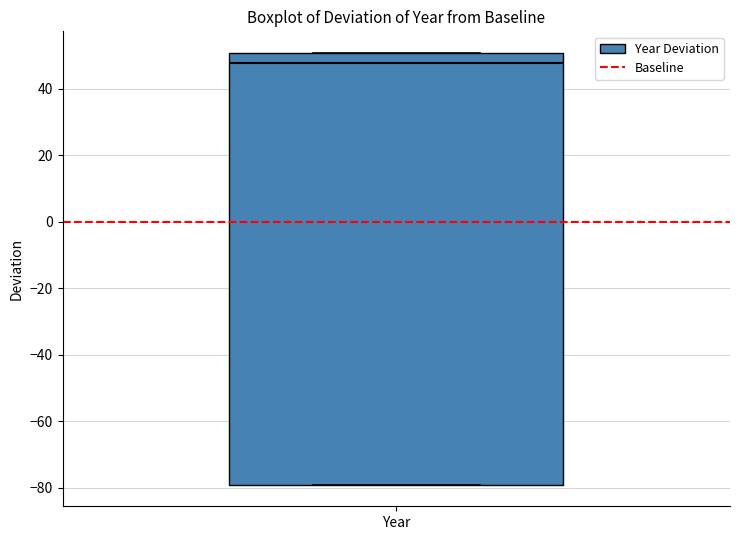

Read this box plot against the y-axis: the position of the median line, the range covered by the box, and the ends of both whiskers. The values are not printed on the chart, so give them approximately, as read against the axis.

median 48, box -80 to 50, whiskers -80 to 50